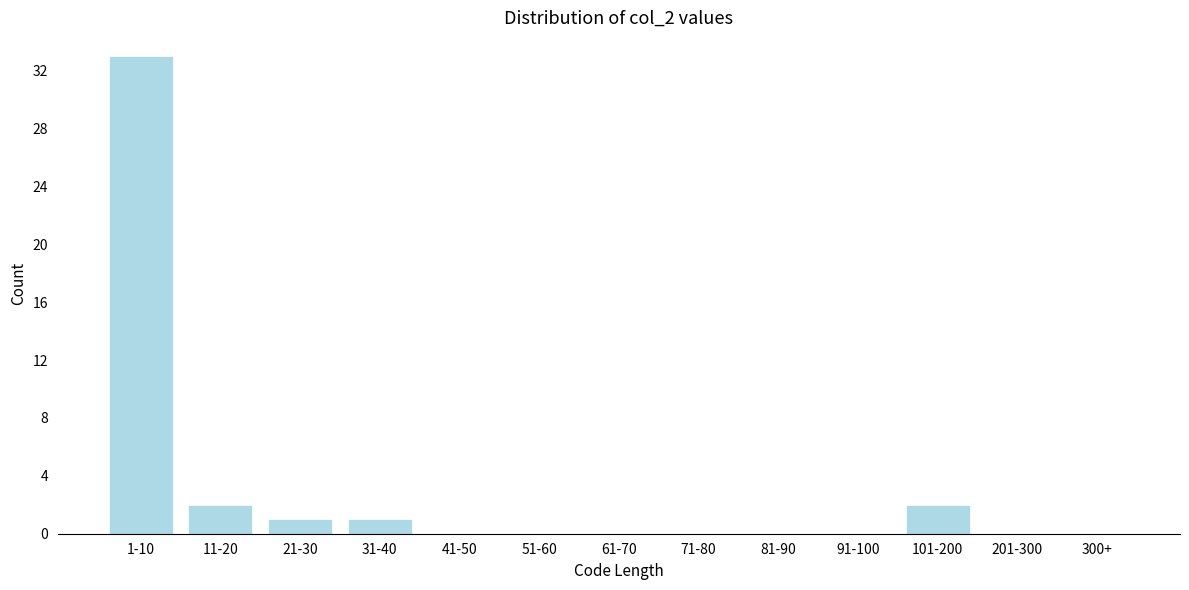

Reading right to left, extract all data points from this chart.

300+=0	201-300=0	101-200=2	91-100=0	81-90=0	71-80=0	61-70=0	51-60=0	41-50=0	31-40=1	21-30=1	11-20=2	1-10=33